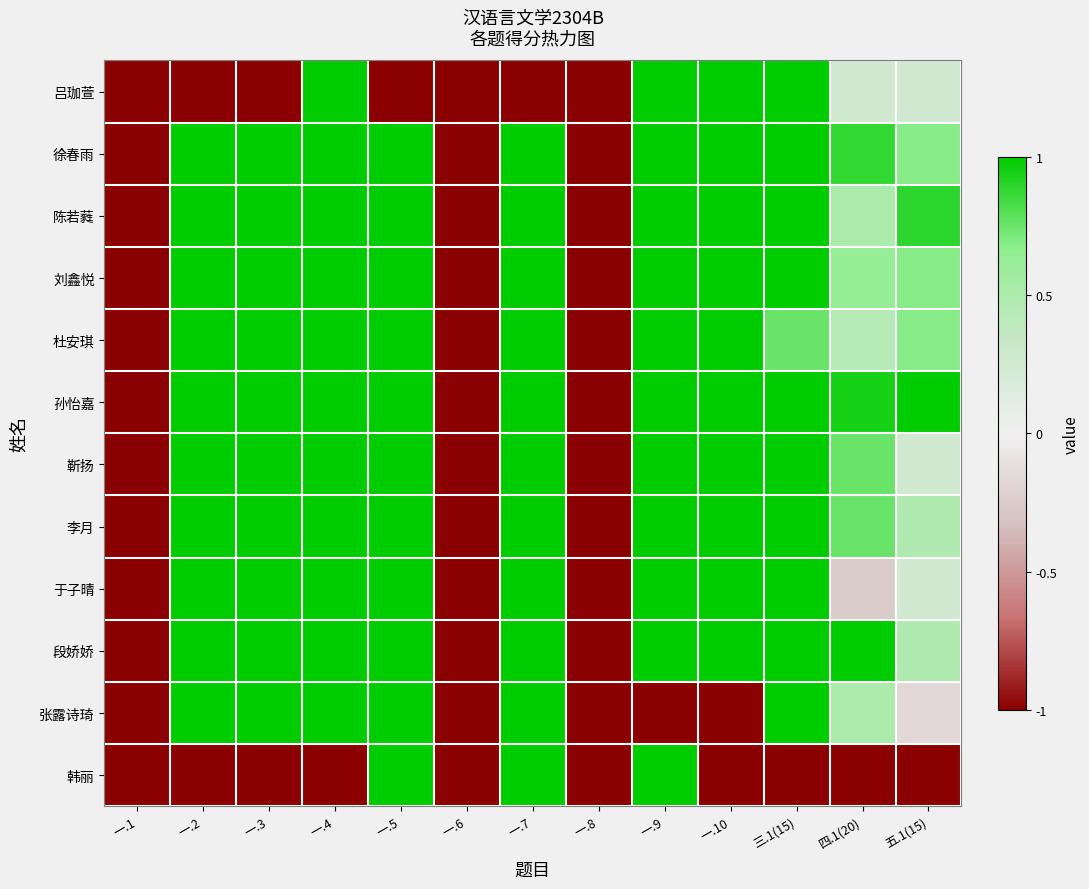

At which category does the chart reach its peak across all series?

一.4